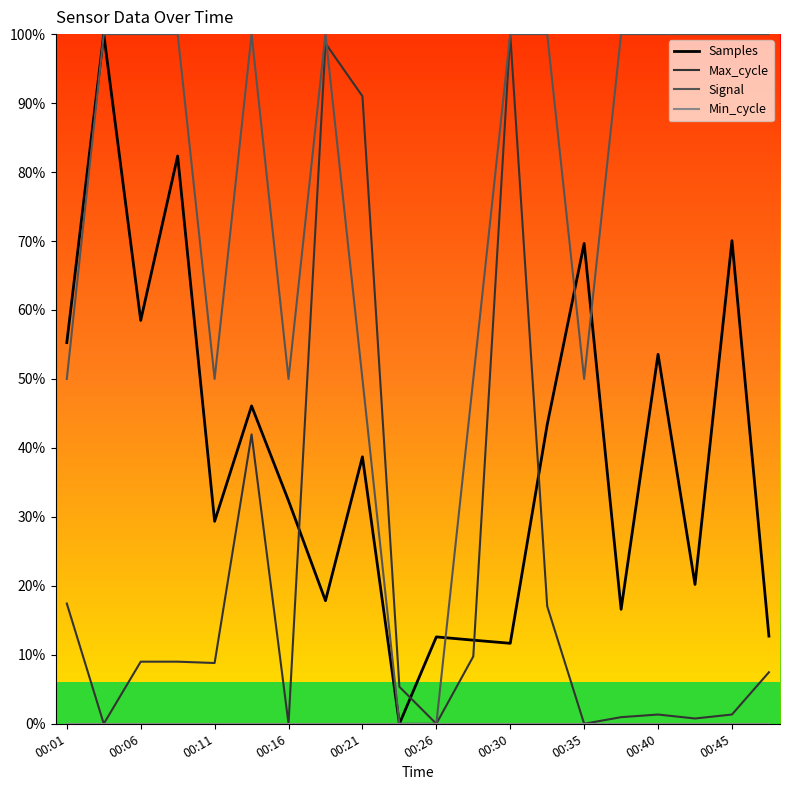

How many Samples values are between 0 and 1?

20